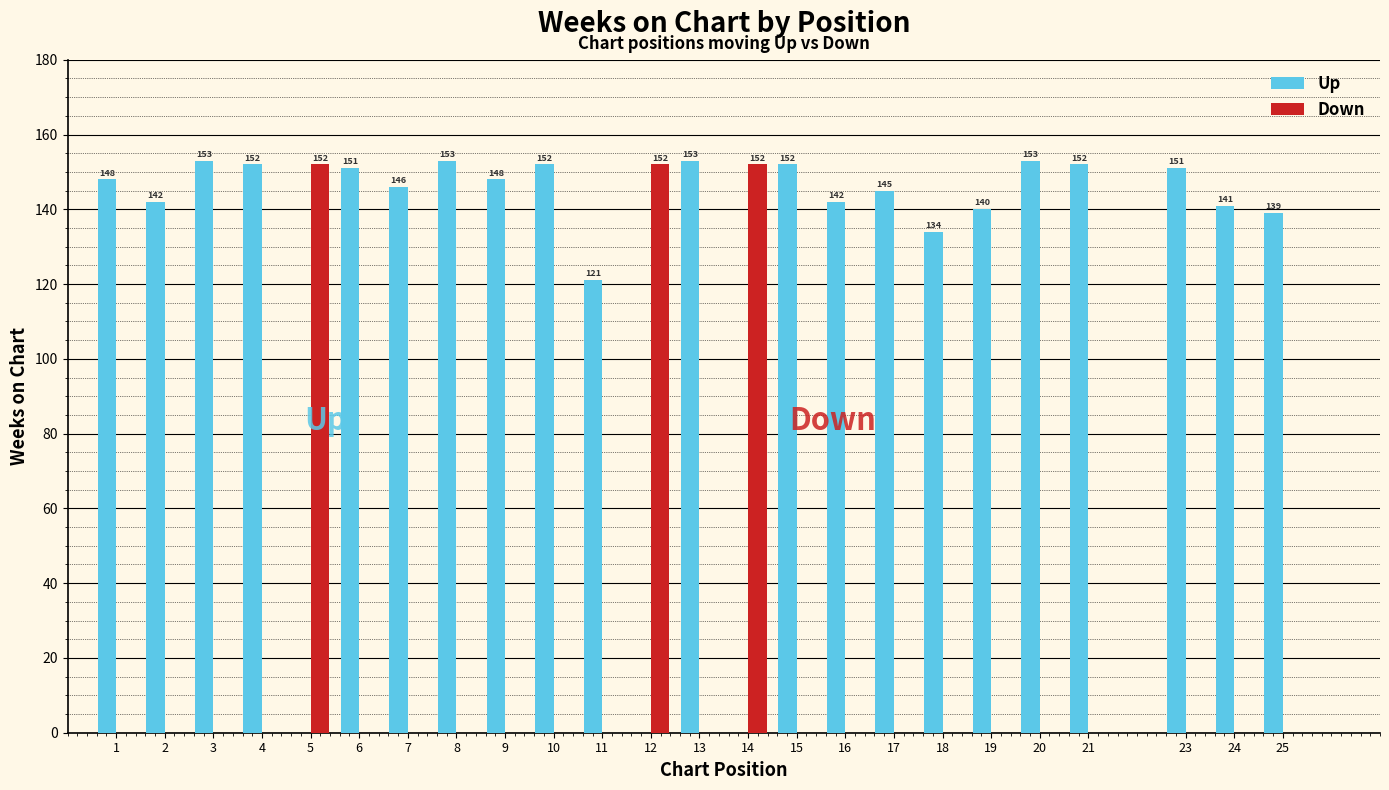

What are all the series names shown in the legend?

up, down